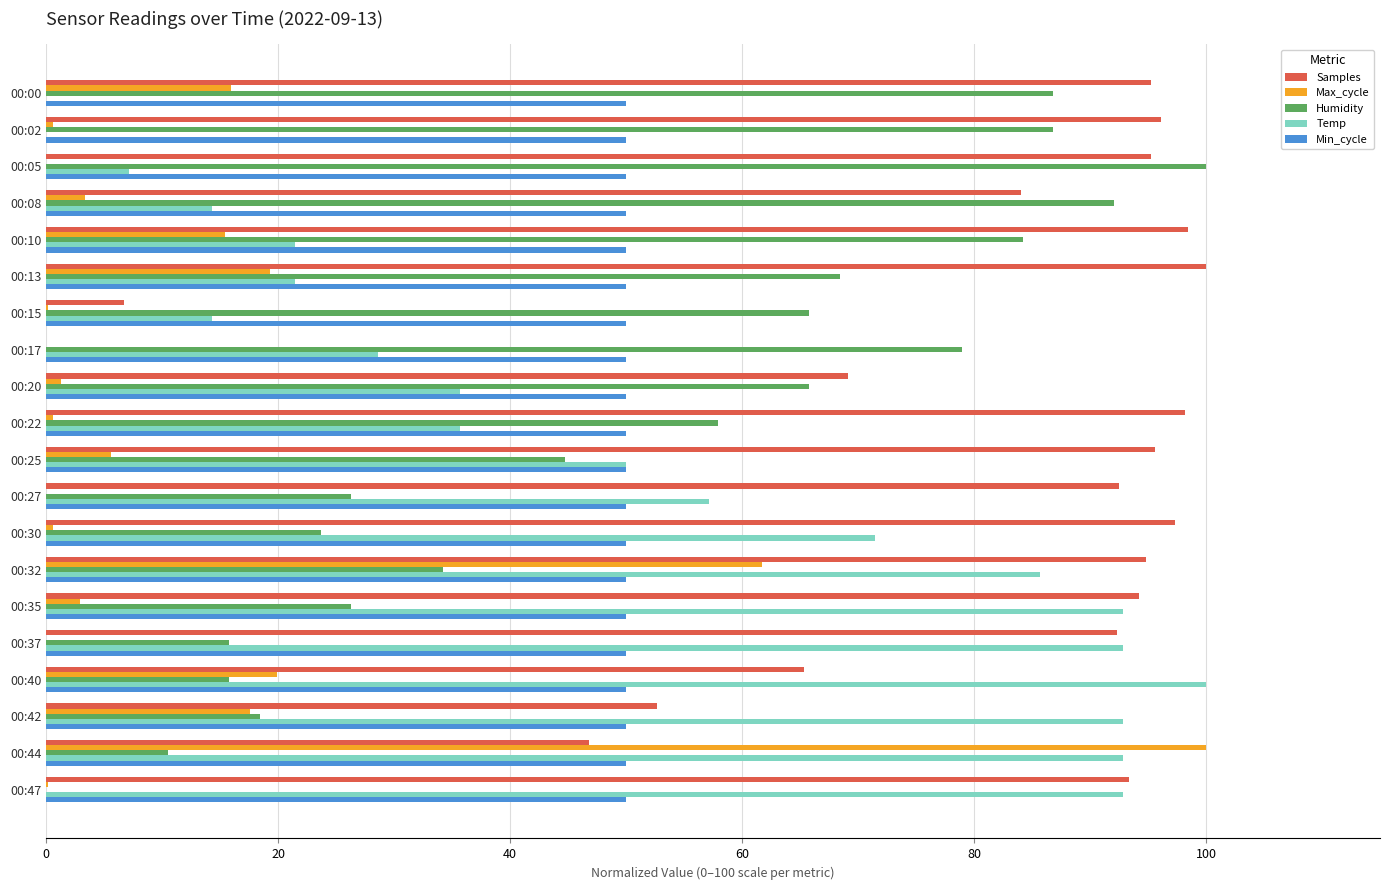

At which category is the sum across all series the highest?

00:32